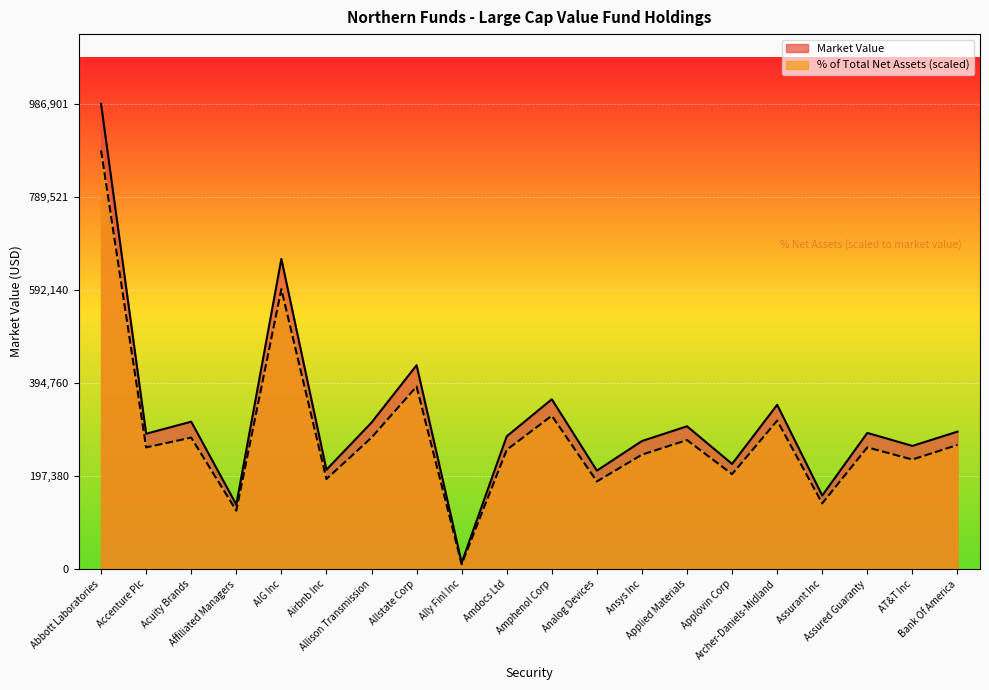

What is the difference between the % of Total Net Assets values at Allison Transmission and Archer-Daniels-Midland?

36148.1